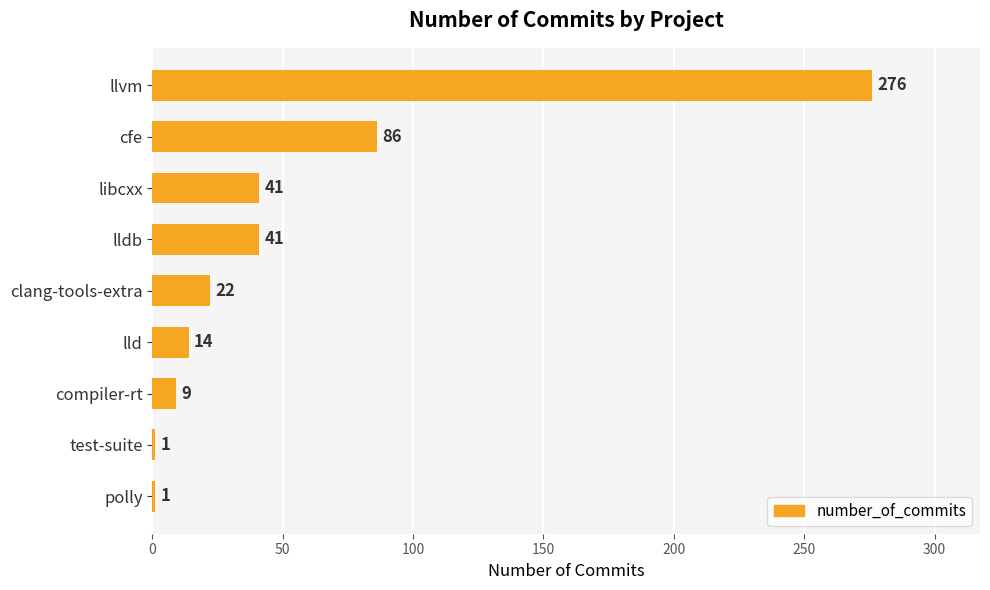

What is the label of the 3rd bar from the top?

libcxx